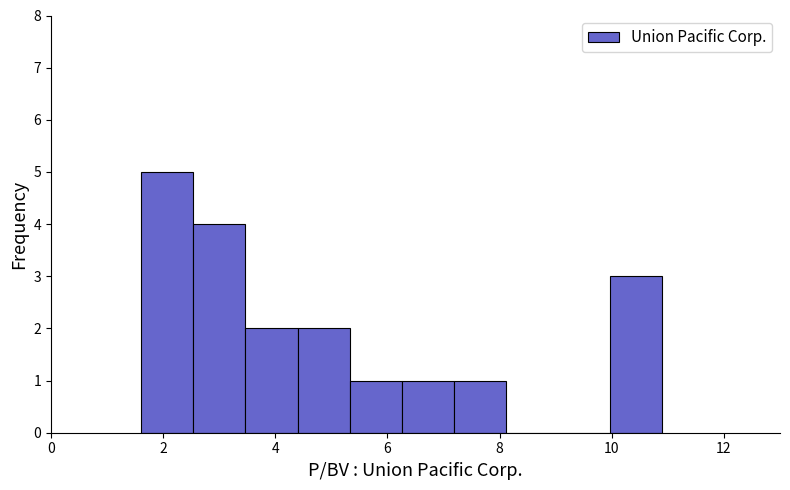

What is the height of the bar covering 10.0 to 11.0 on the x-axis? Neither the bar edges nor the heights are printed on the chart, so give them approximately, as read against the axes.

3